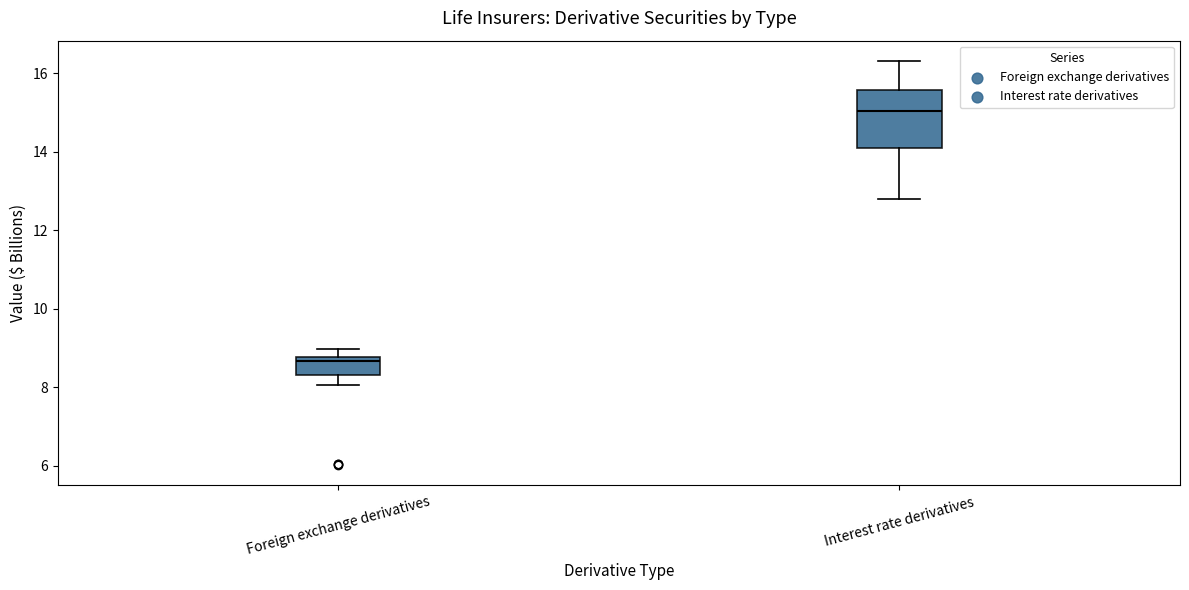

Reading left to right, read every box against the y-axis: the position of its median line, the range the box covers, and the ends of its whiskers. The values are not printed on the chart, so give them approximately, as read against the axis.

Foreign exchange derivatives: median 8.6, box 8.4 to 8.8, whiskers 8.0 to 9.0
Interest rate derivatives: median 15.0, box 14.2 to 15.6, whiskers 12.8 to 16.4